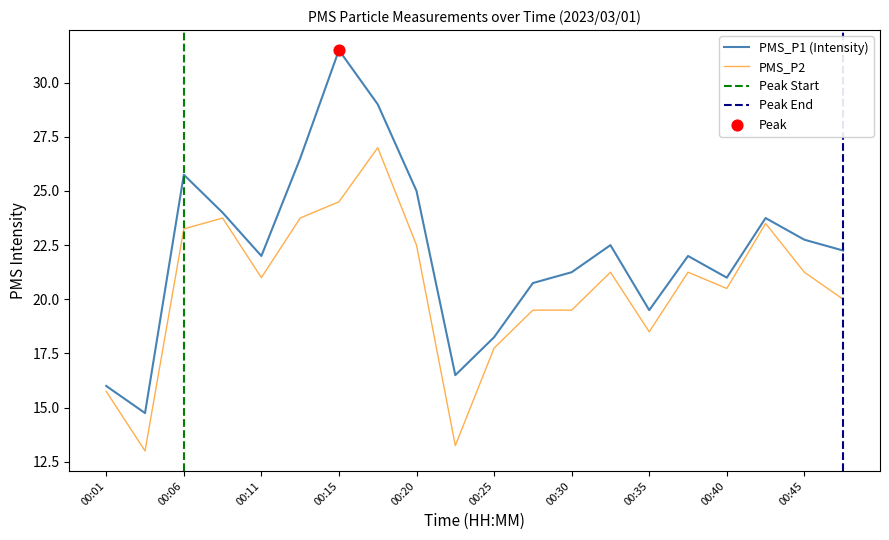

Which series contains the highest Y value?

PMS_P1